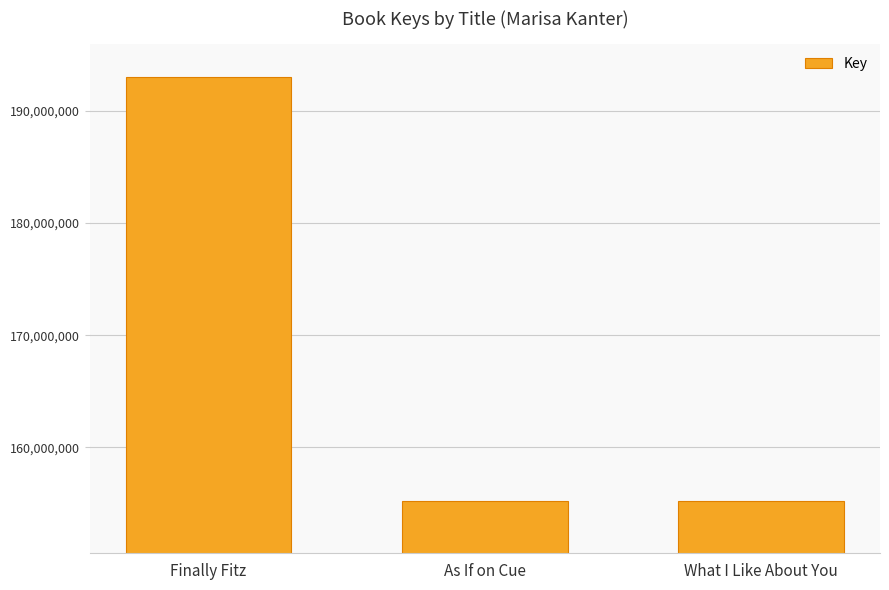

True or false: the data shows 204741569 at What I Like About You.

False